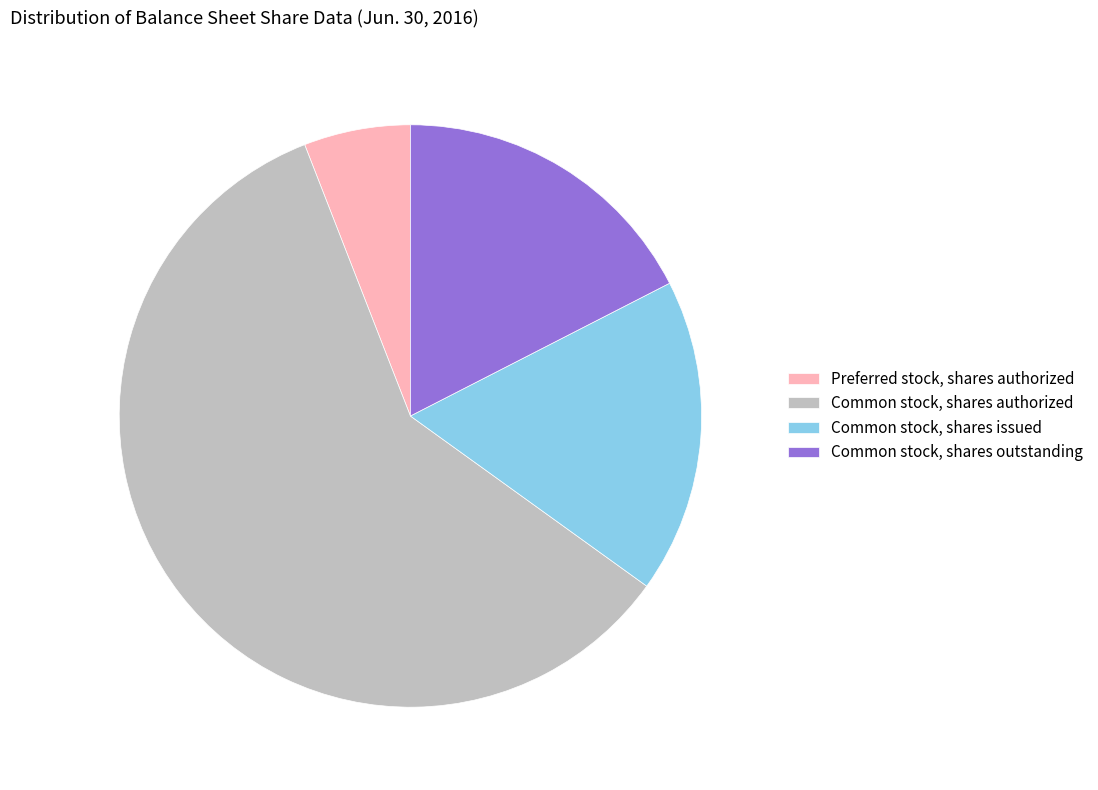

Combined, do Common stock, shares outstanding and Preferred stock, shares authorized account for over 50%?

No